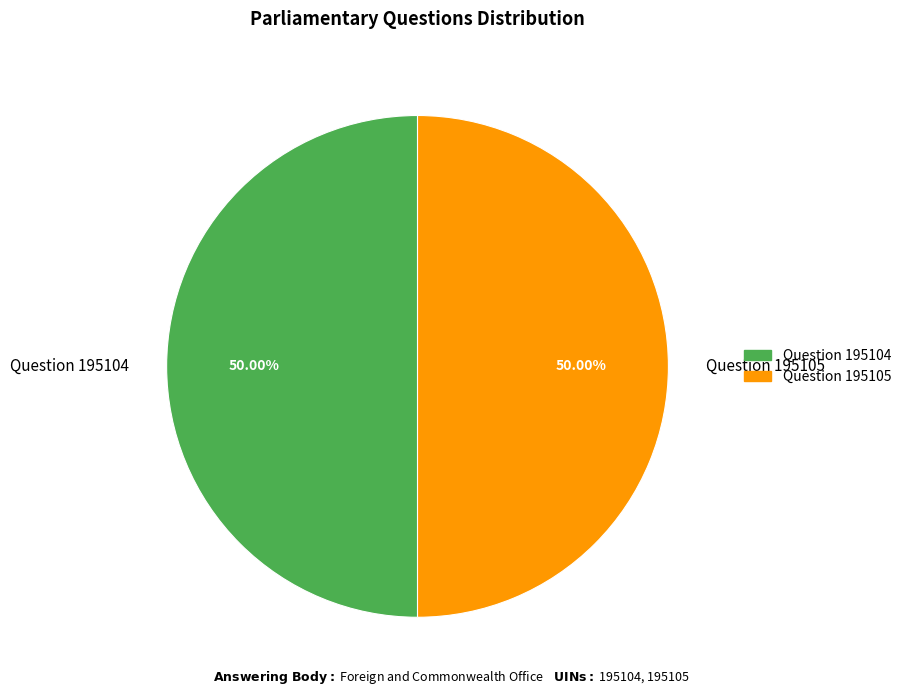

To the nearest percent, what portion does Question 195105 represent?

50%